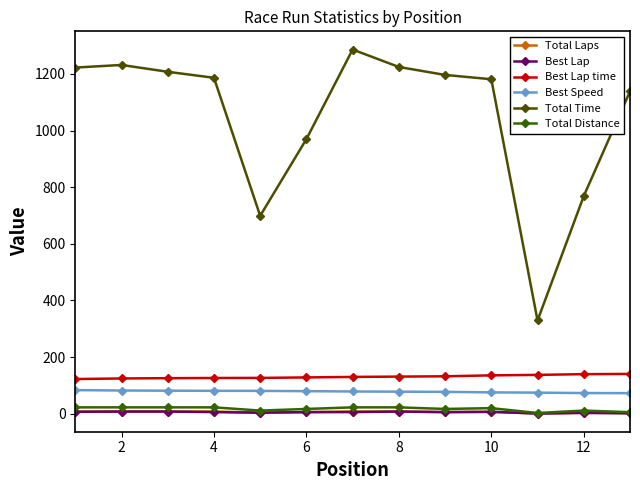

True or false: Total Laps and Total Distance cross at least once.

False